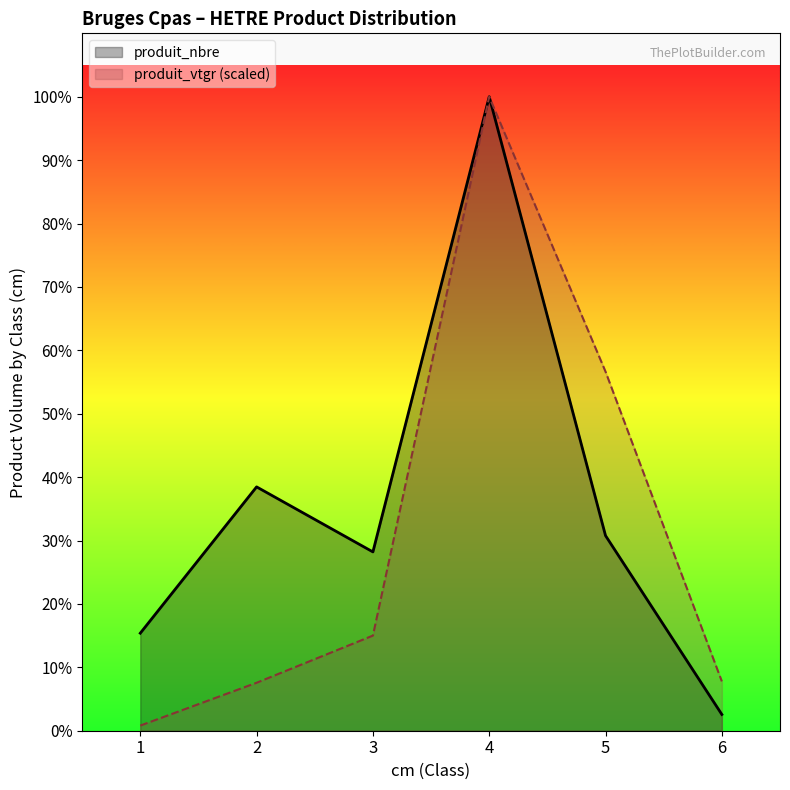

Which category has the lowest value in the produit_nbre series?

6